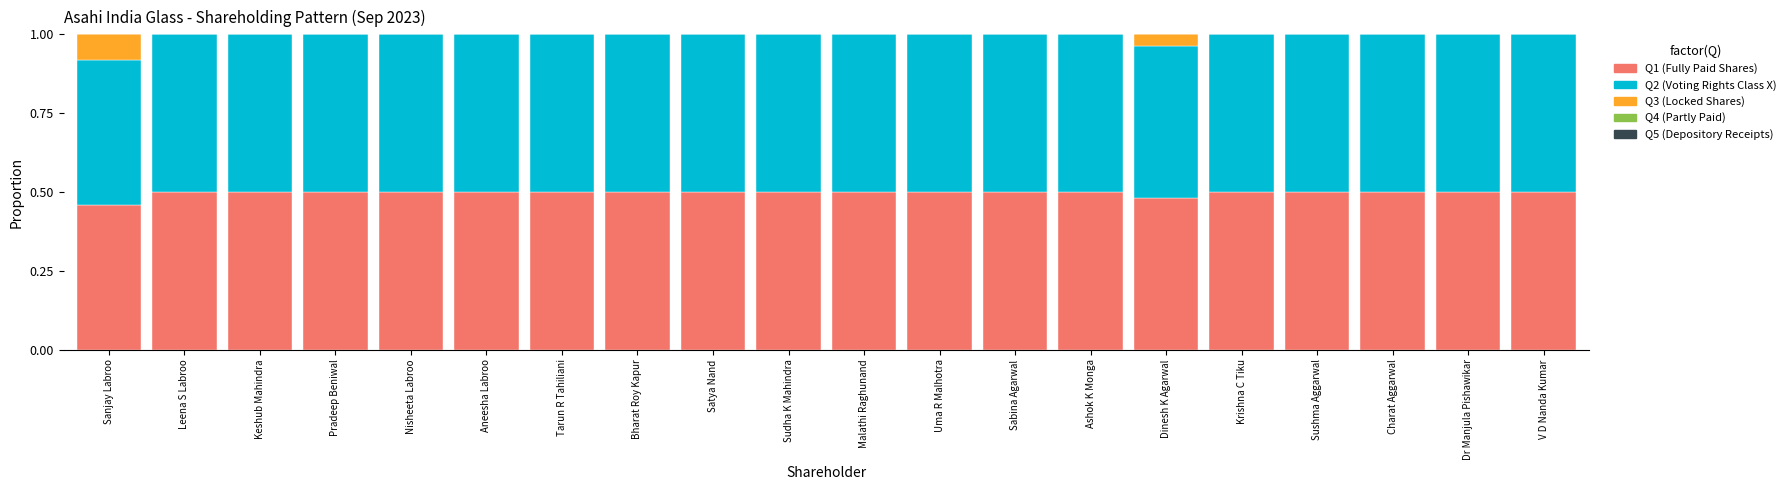

What is the total value across all series at Ashok K Monga?

1.0